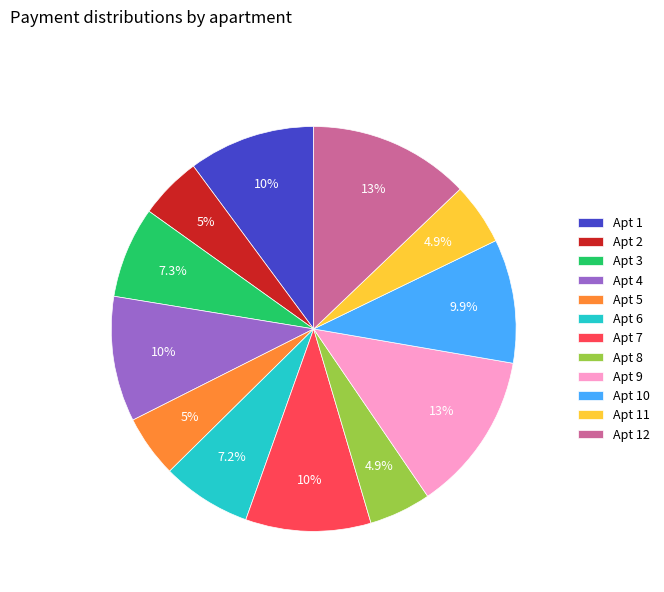

Does any single category account for the majority?

No